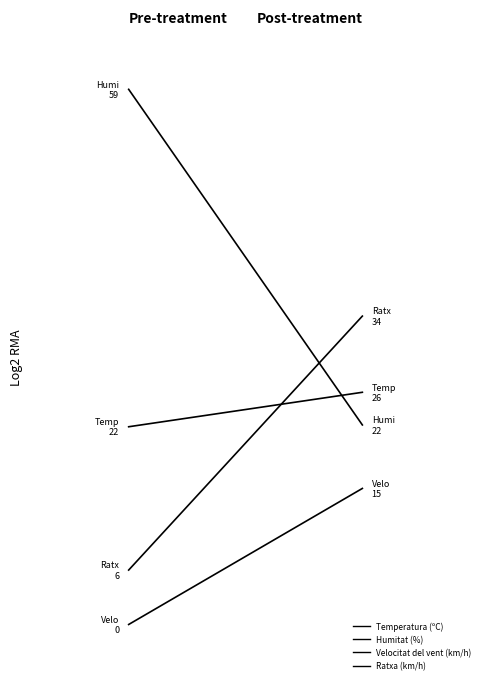

Which series changed the most between 0 and 1?

Humitat (%)